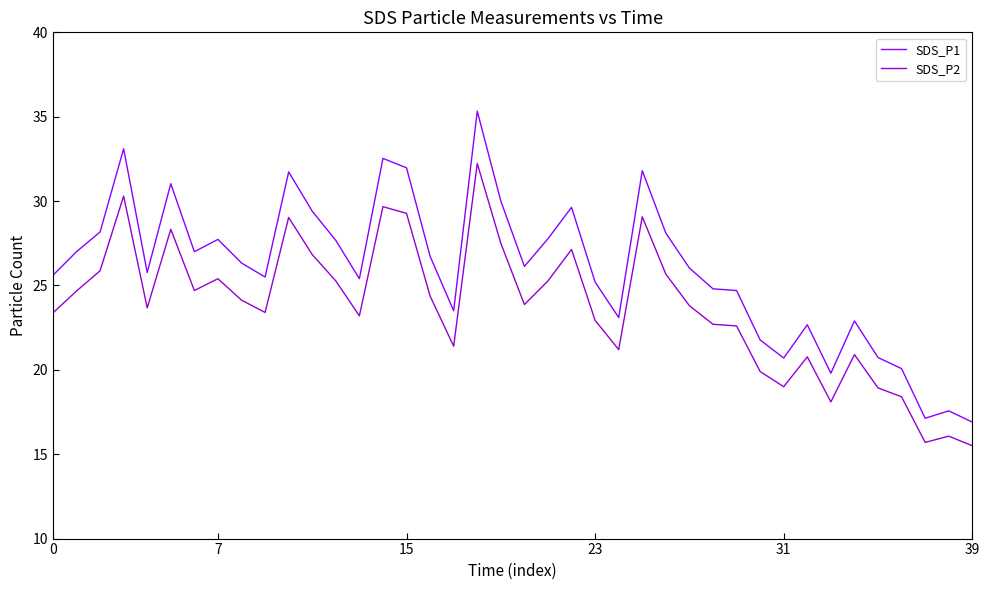

True or false: SDS_P2 and SDS_P1 cross at least once.

False